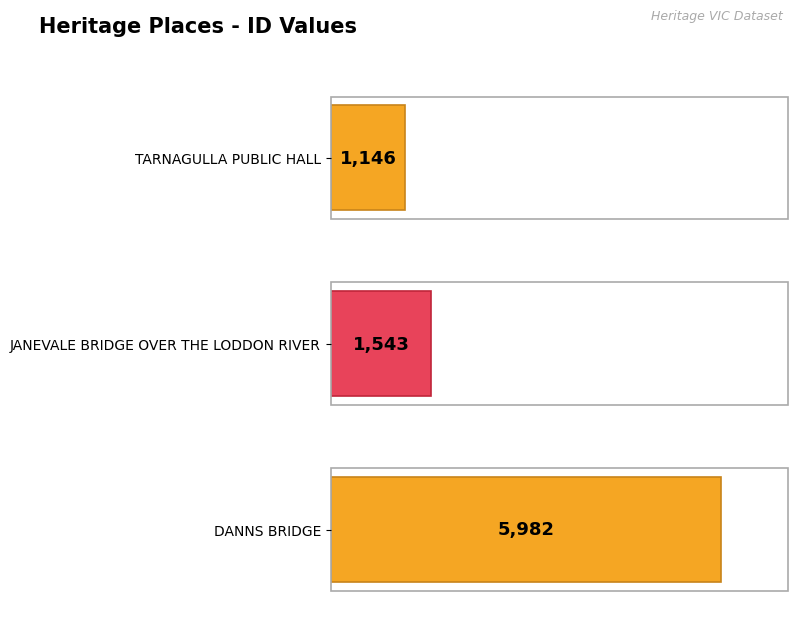

What is the approximate value at JANEVALE BRIDGE
OVER THE LODDON RIVER, to the nearest 10?

1540